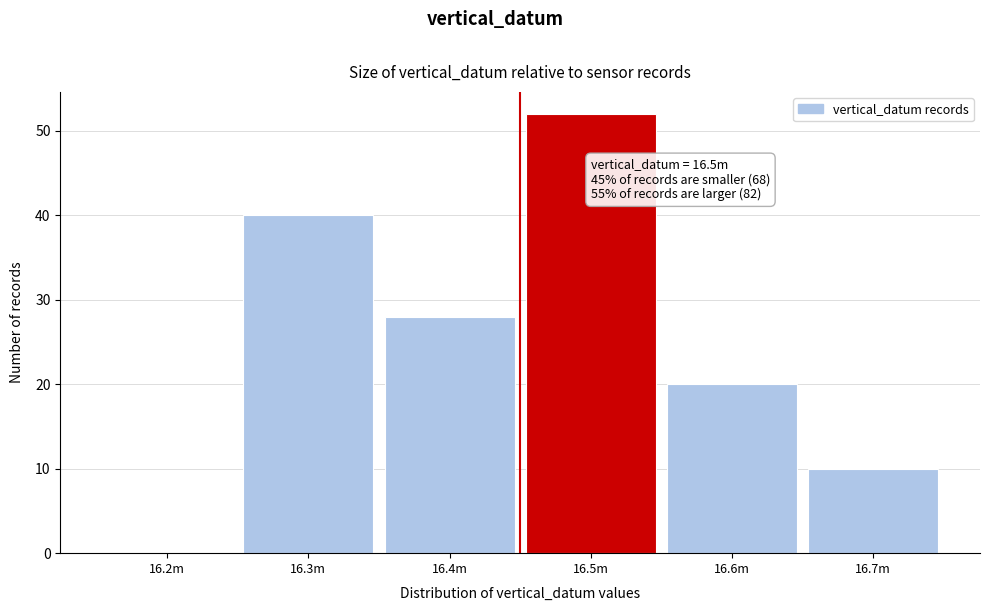

Reading right to left, what are all the values shown in this chart?

16.7m=10	16.6m=20	16.5m=52	16.4m=28	16.3m=40	16.2m=0